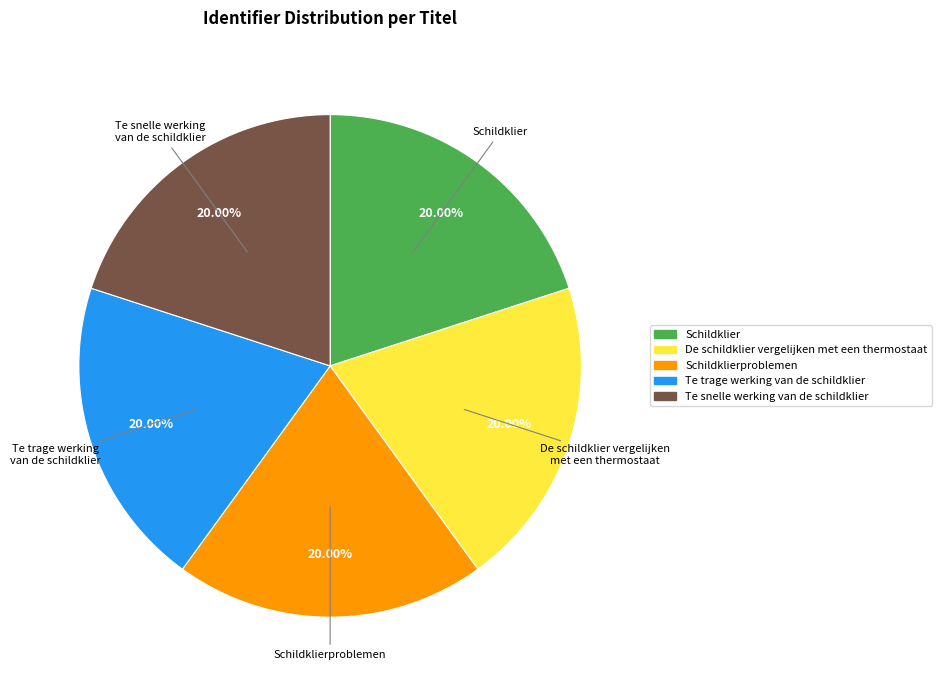

How many slices are in this pie chart?

5